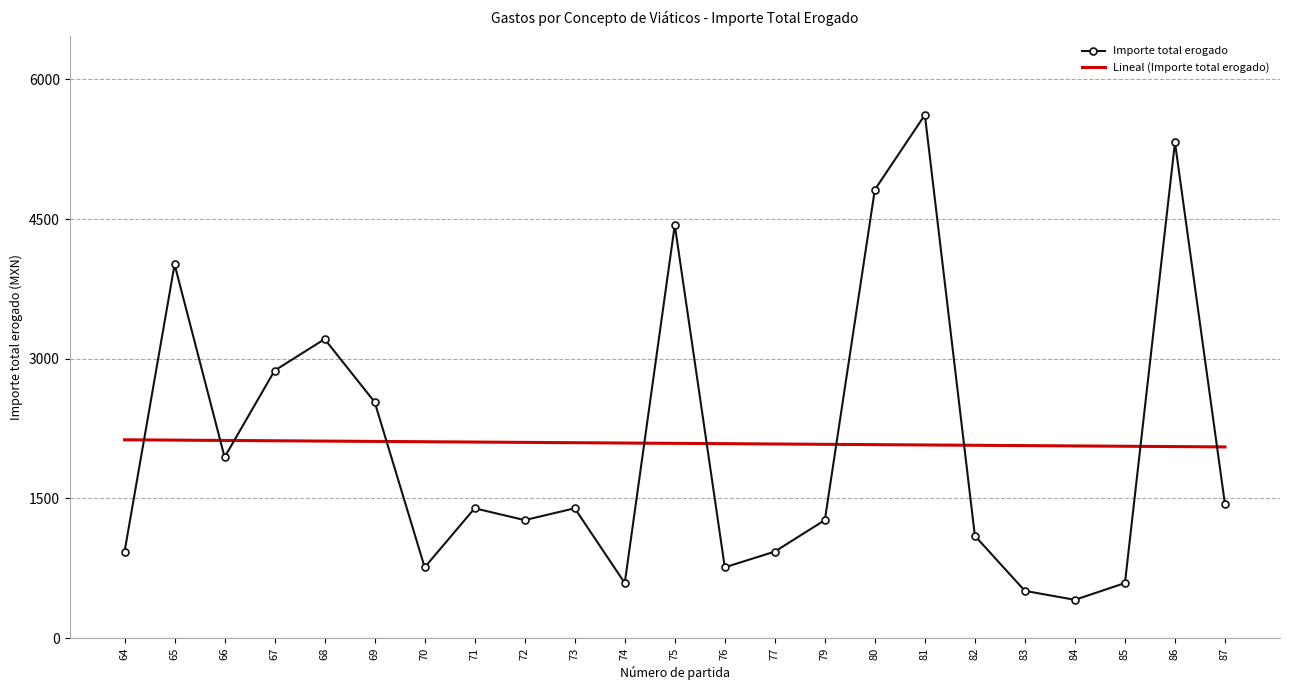

What is the difference between the Lineal (Importe total erogado) values at 86 and 77?

27.8